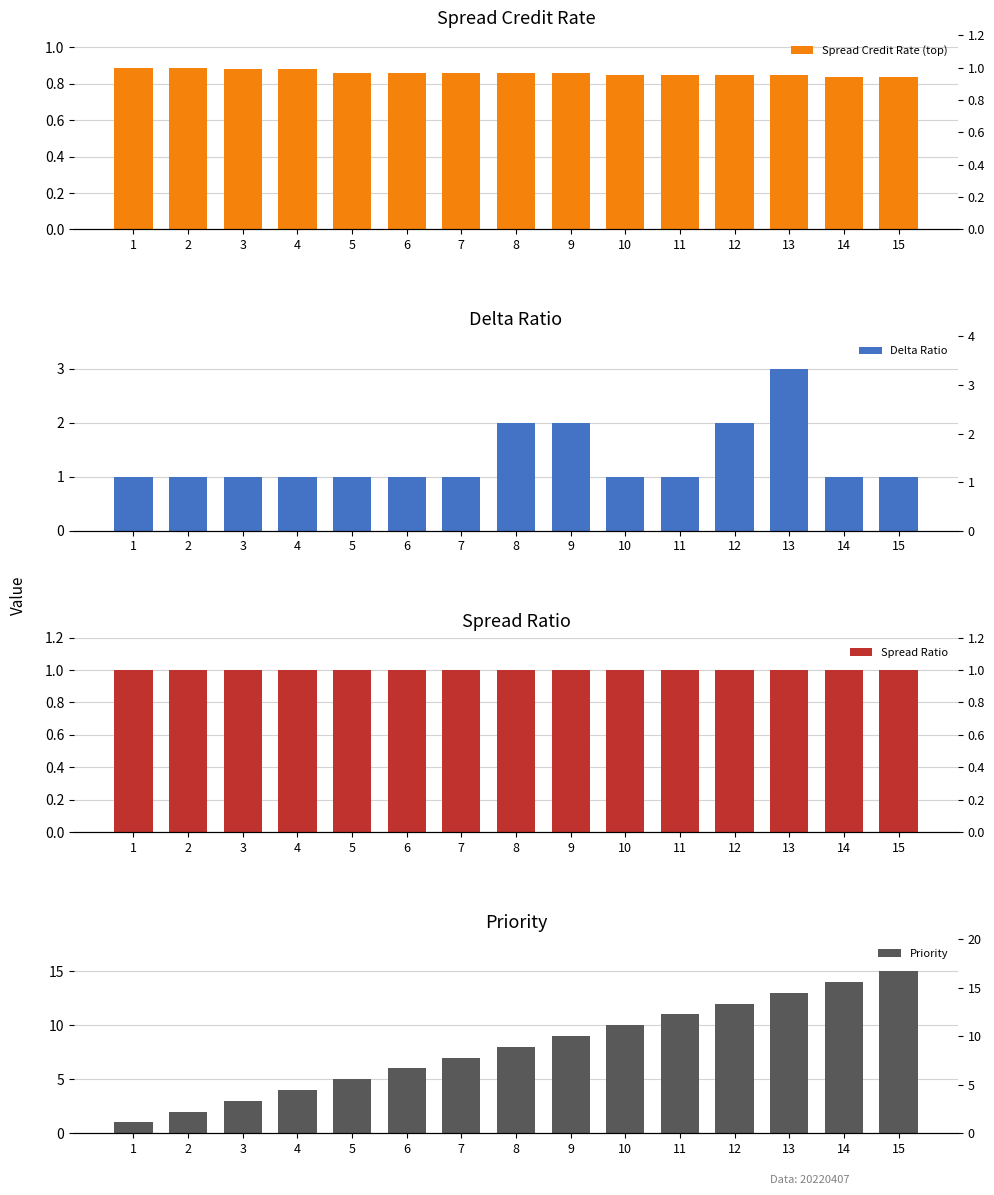

What is the spread (max minus min) of values at 7?

6.1